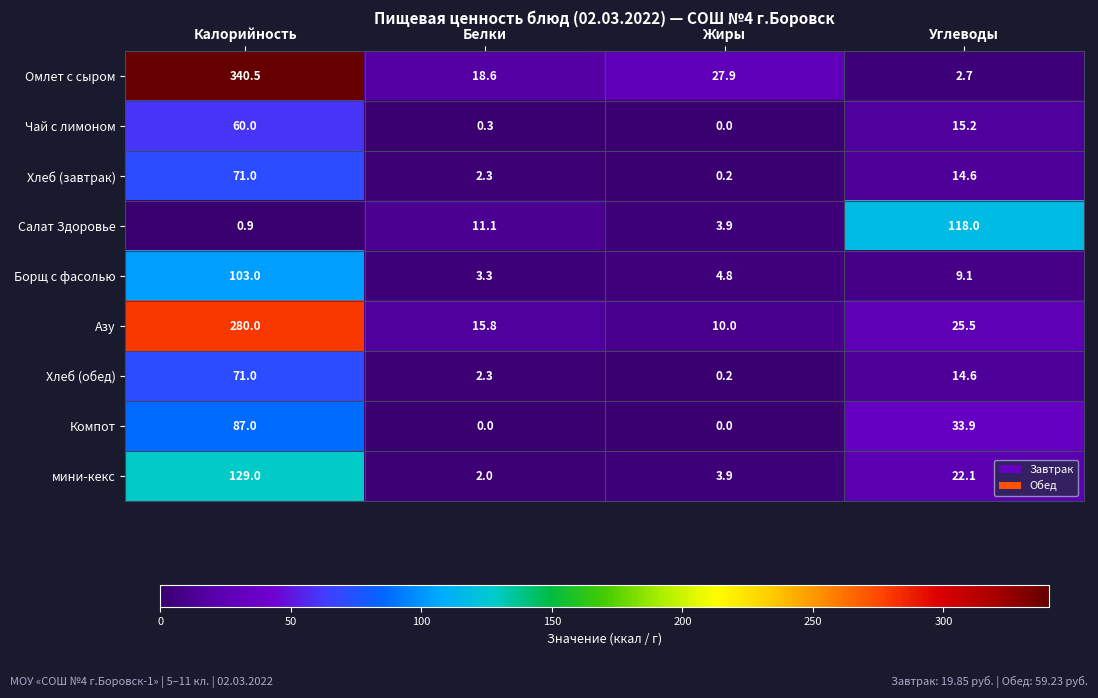

The value of Азу at Углеводы is 6.7. True or false?

False